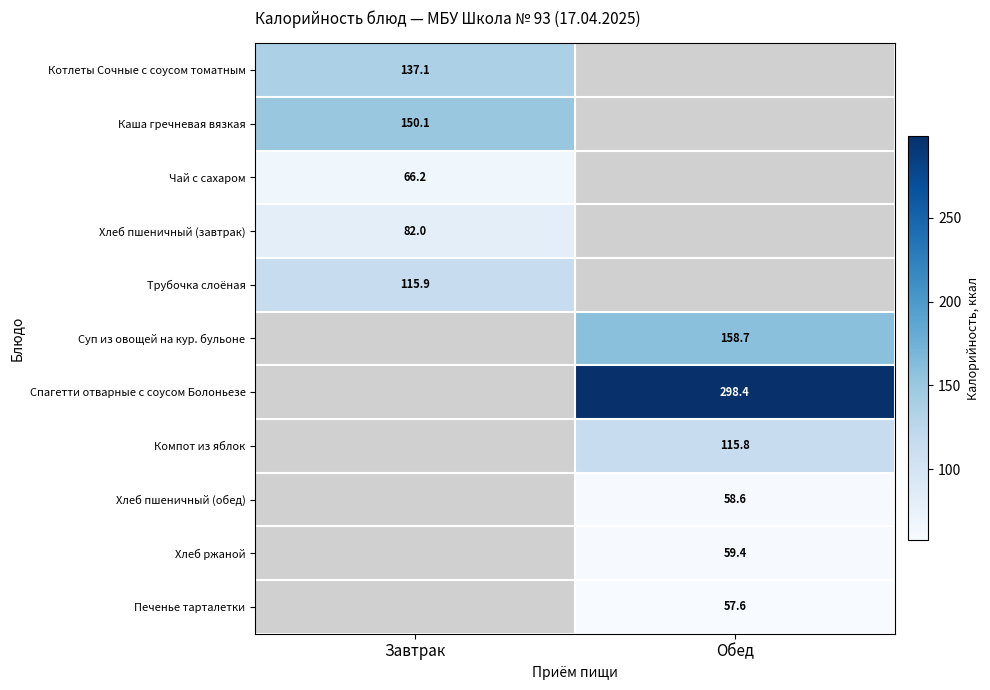

How many data points in Компот из яблок are above 115?

1